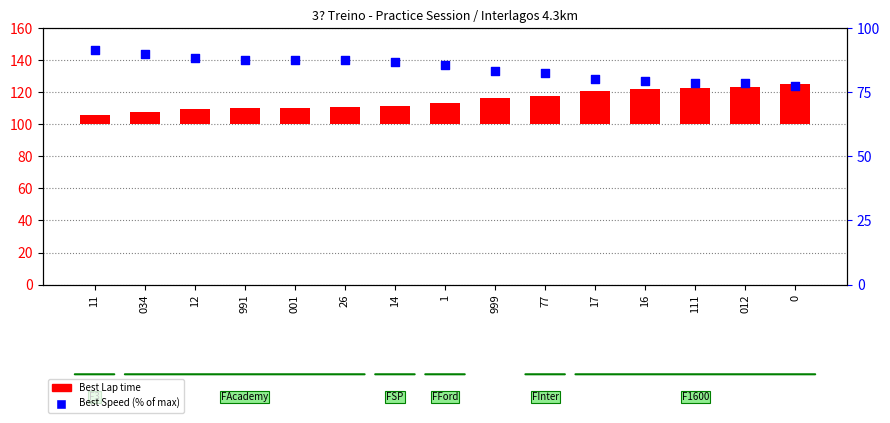

What are all the series names shown in the legend?

Best Lap time, Best Speed (% of max)